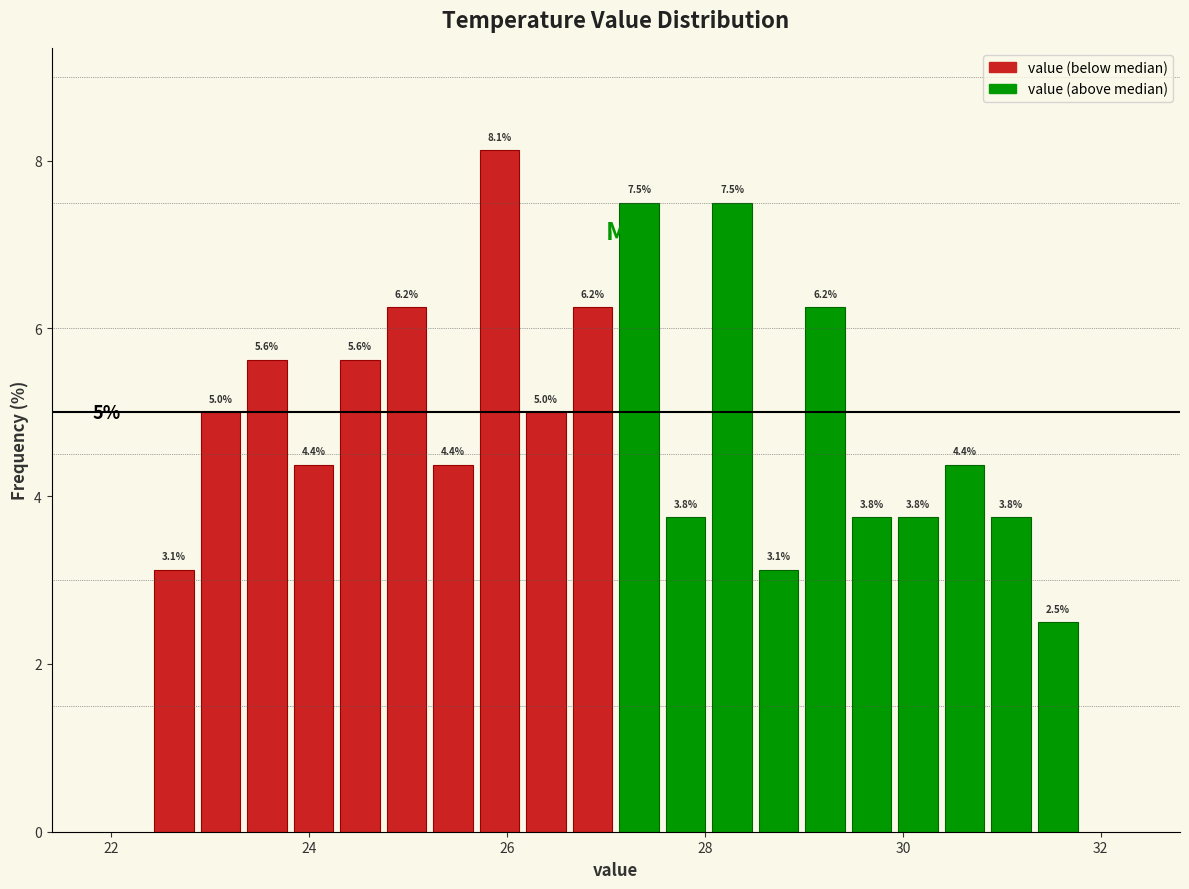

Around what value on the x-axis is the tallest bar? Give the approximate position of its centre, as read against the axis.

26.0